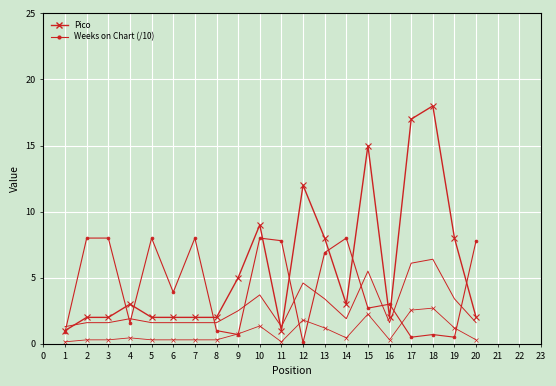

What is the difference between the second highest and minimum values in the Weeks on Chart (/10) series?

7.9